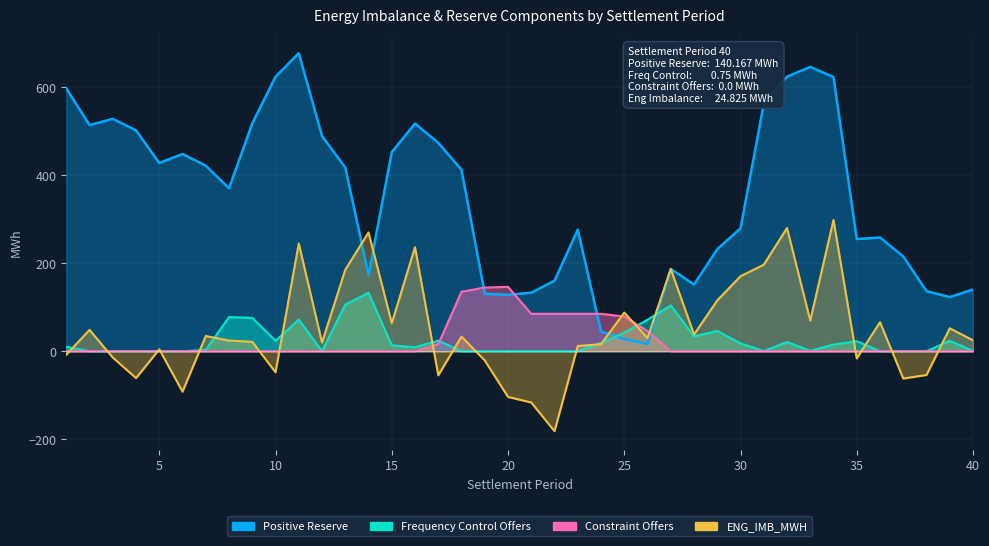

At which label is ENG_IMB_MWH closest to 58?

15